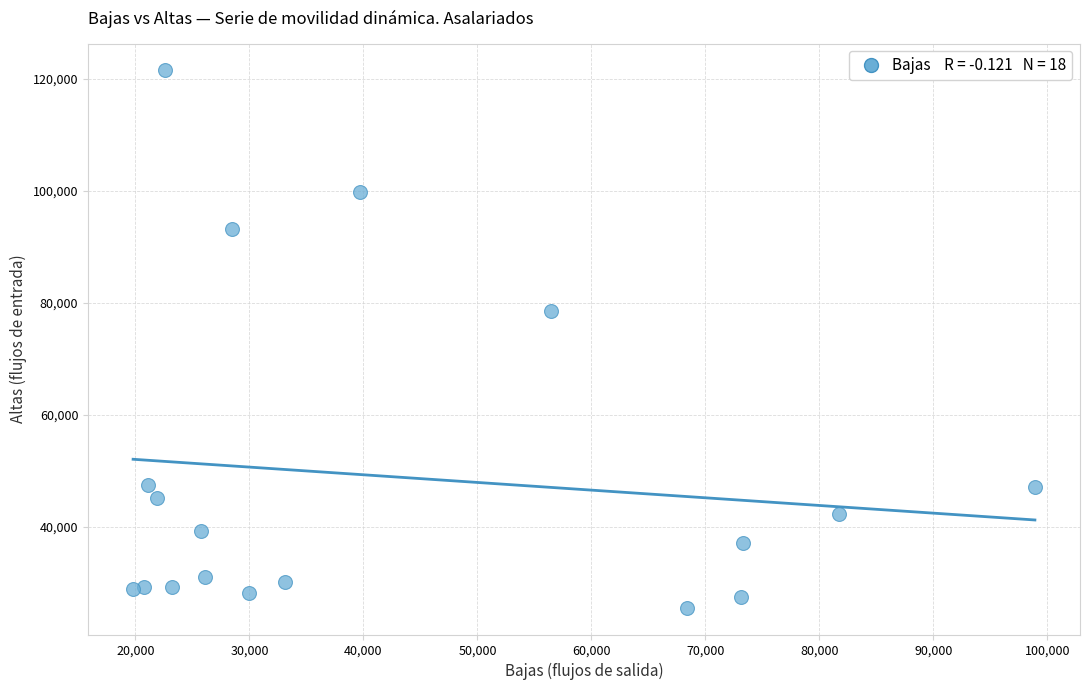

What Y value in the scatter plot is closest to 73579?

78521